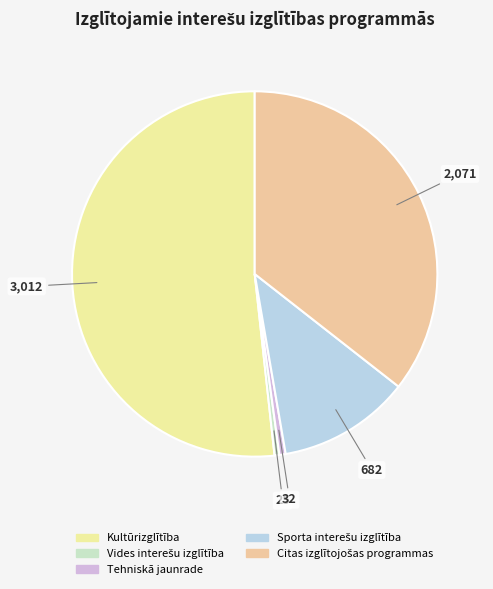

What is the largest slice in the pie chart?

Kultūrizglītība